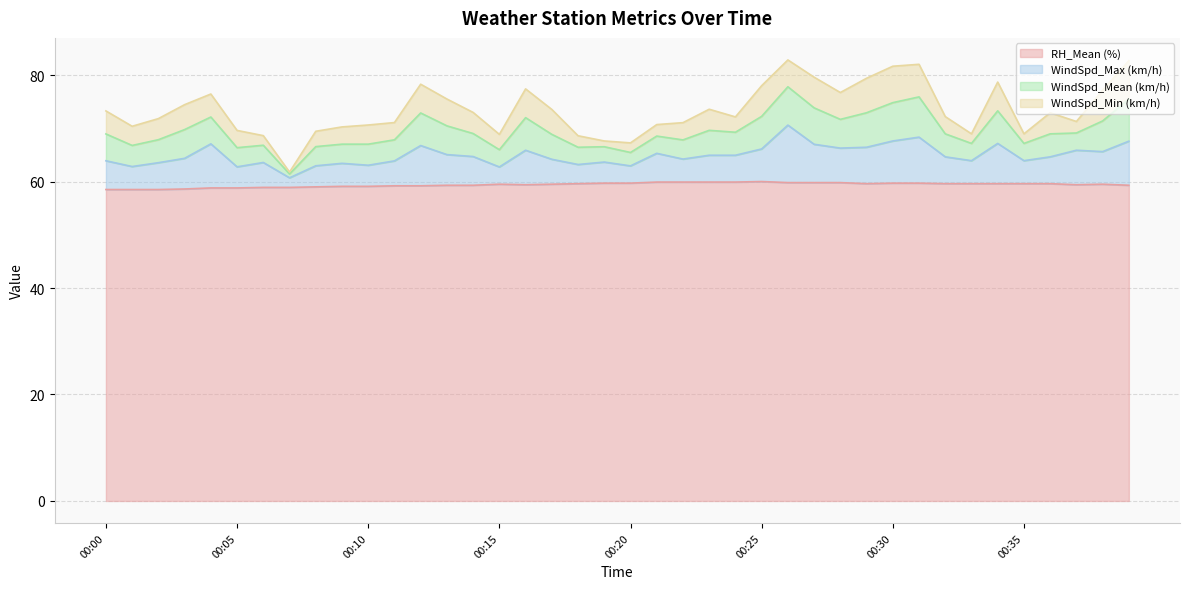

At which label does WindSpd_Mean (km/h) reach its peak?

00:26